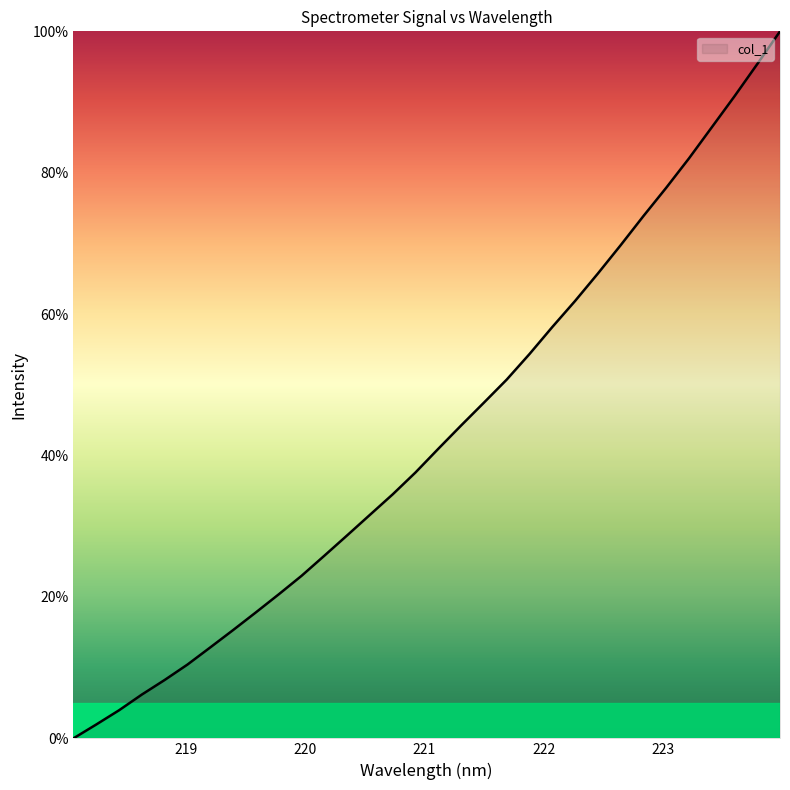

What is the difference between the maximum and minimum values?

100.0